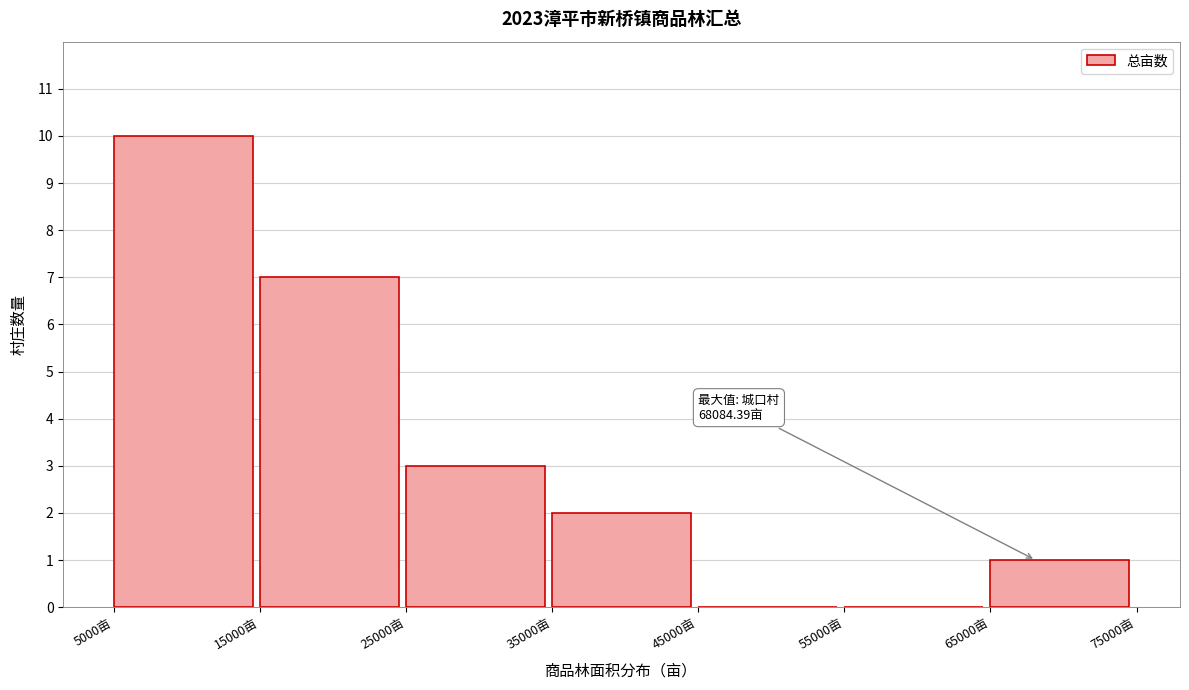

Which range on the x-axis has the tallest bar?

5000 to 15000